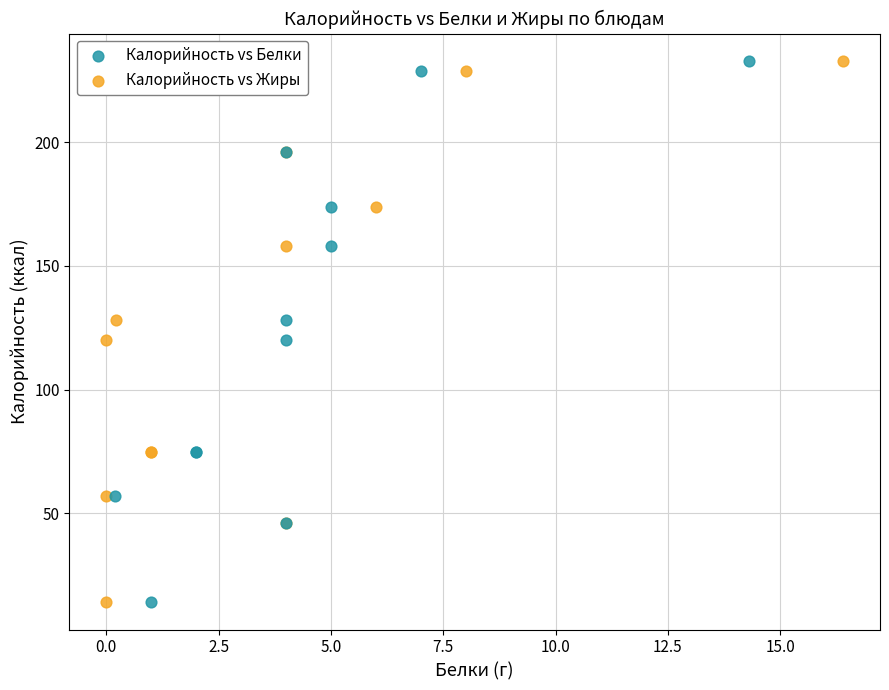

What are all the series names shown in the legend?

Калорийность vs Белки, Калорийность vs Жиры